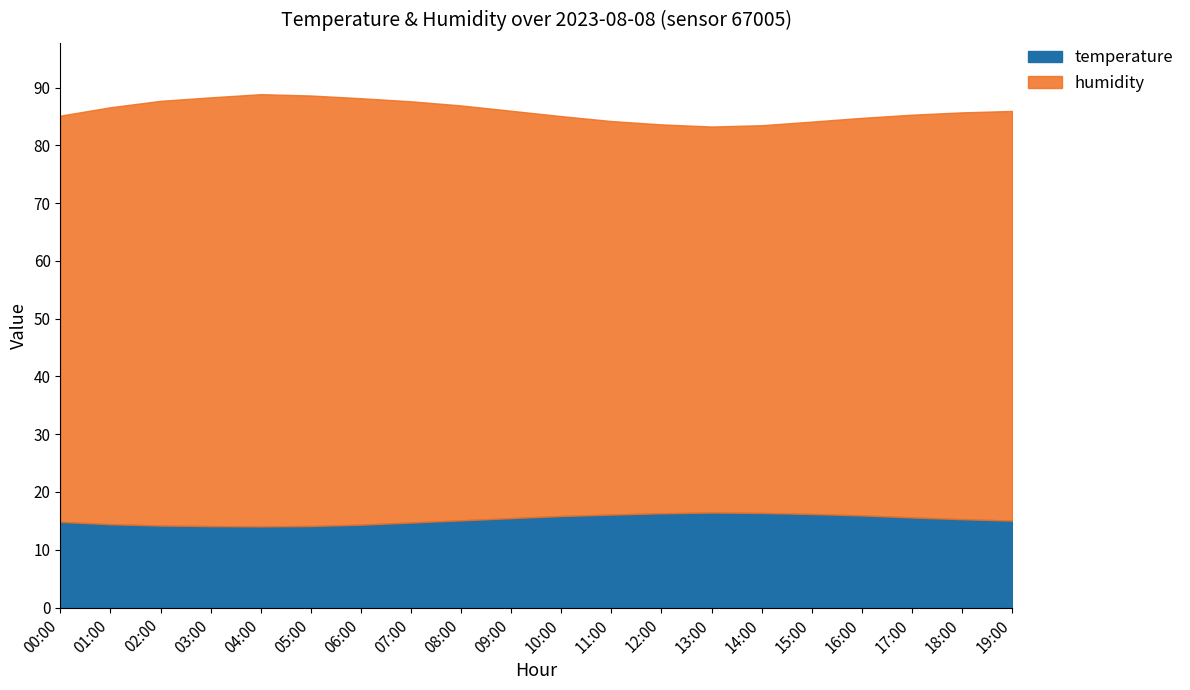

What is the value of the humidity point at the 6th from the left?

74.5